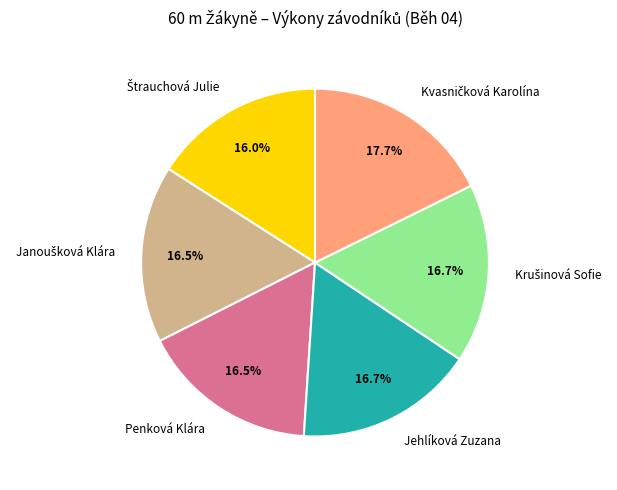

What percentage do Penková Klára and Jehlíková Zuzana together represent?

33.2%